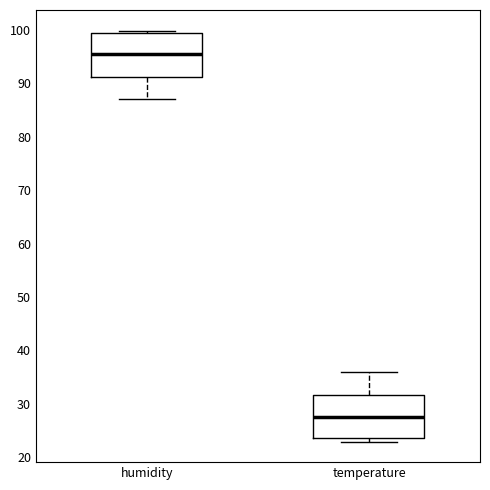

Where does the median line of the box for humidity sit on the y-axis? The values are not printed on the chart, so give them approximately, as read against the axis.

95